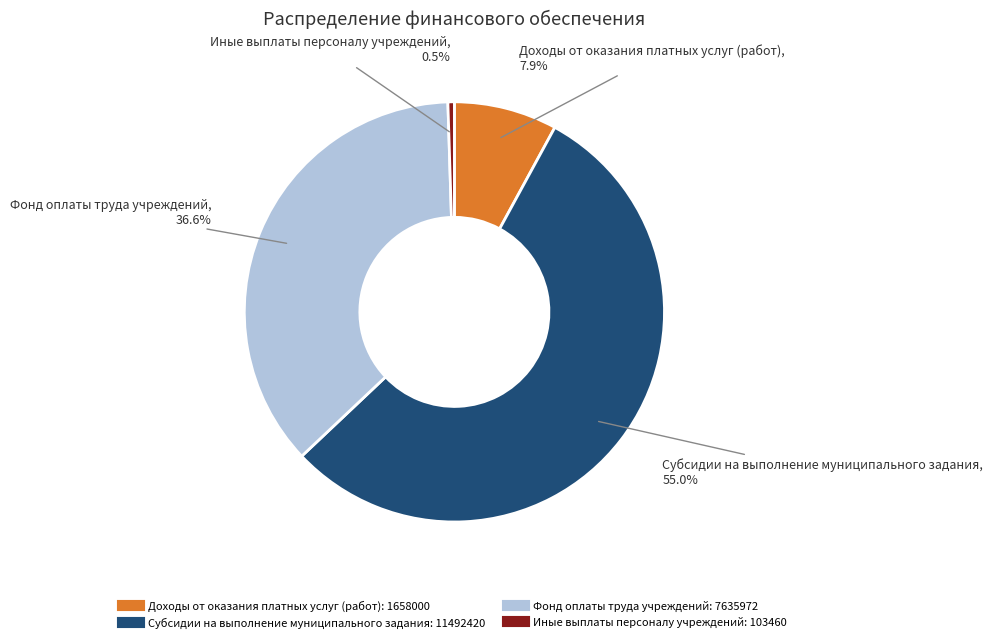

Is Субсидии на выполнение муниципального задания the majority of the pie?

Yes